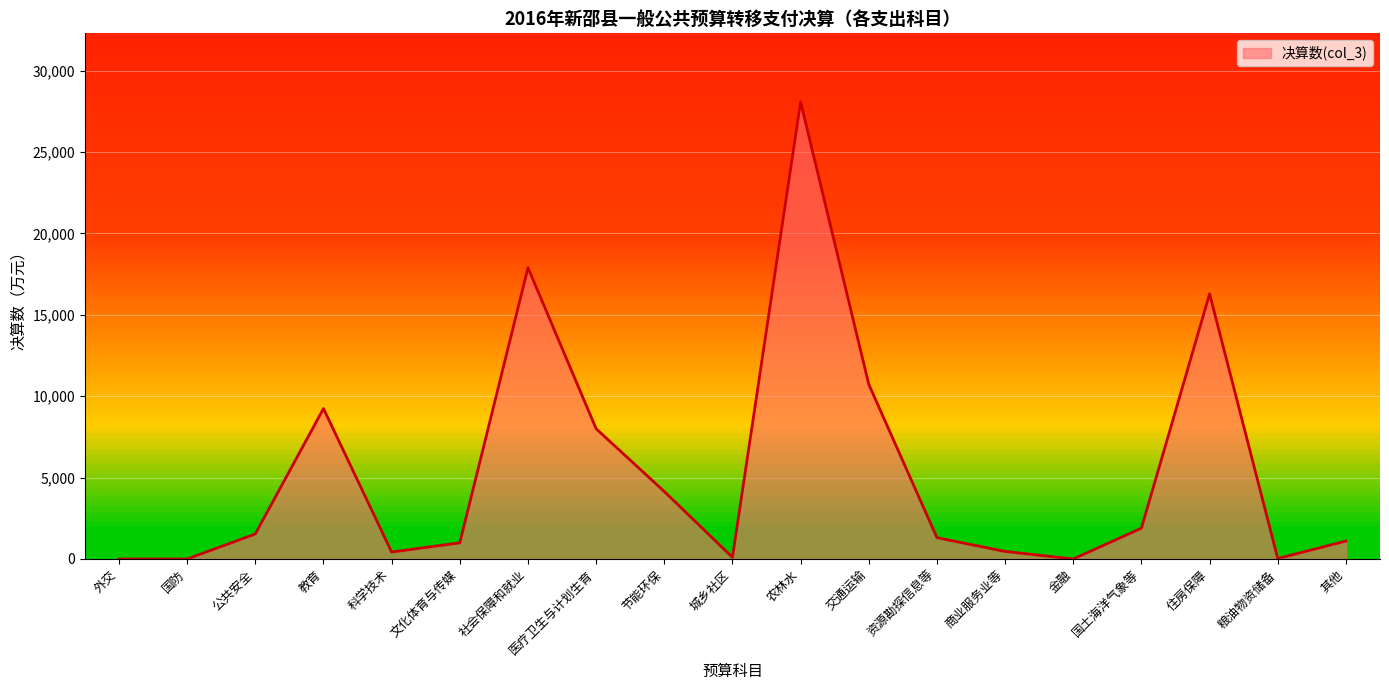

Reading left to right, what are all the values shown in this chart?

外交=0	国防=0	公共安全=1535	教育=9239	科学技术=427	文化体育与传媒=992	社会保障和就业=17888	医疗卫生与计划生育=7999	节能环保=4143	城乡社区=100	农林水=28072	交通运输=10726	资源勘探信息等=1309	商业服务业等=463	金融=0	国土海洋气象等=1892	住房保障=16287	粮油物资储备=29	其他=1100